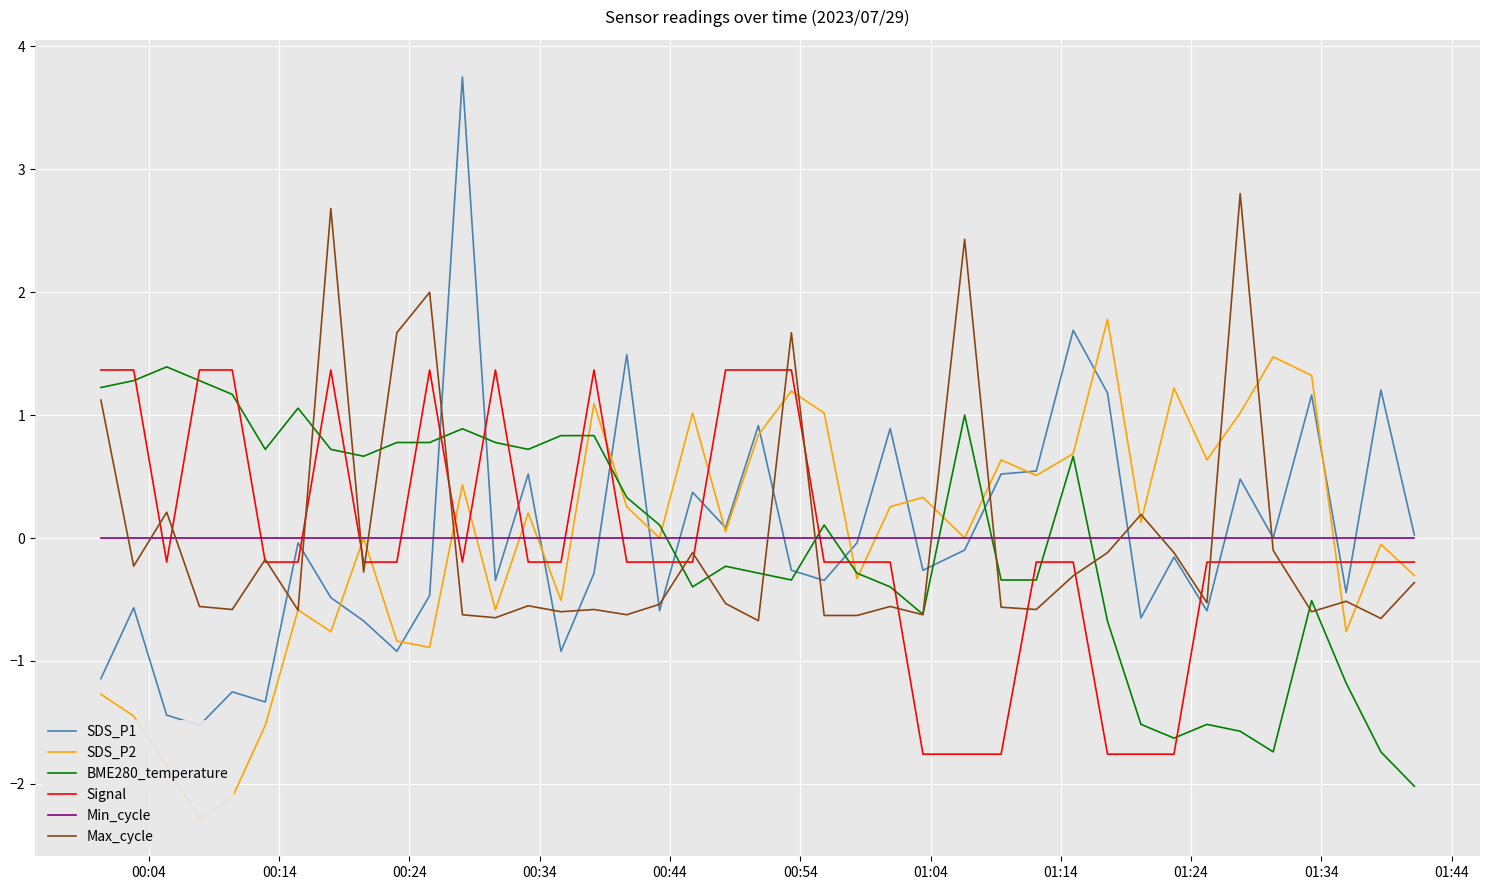

True or false: Min_cycle and BME280_temperature intersect in this chart.

True